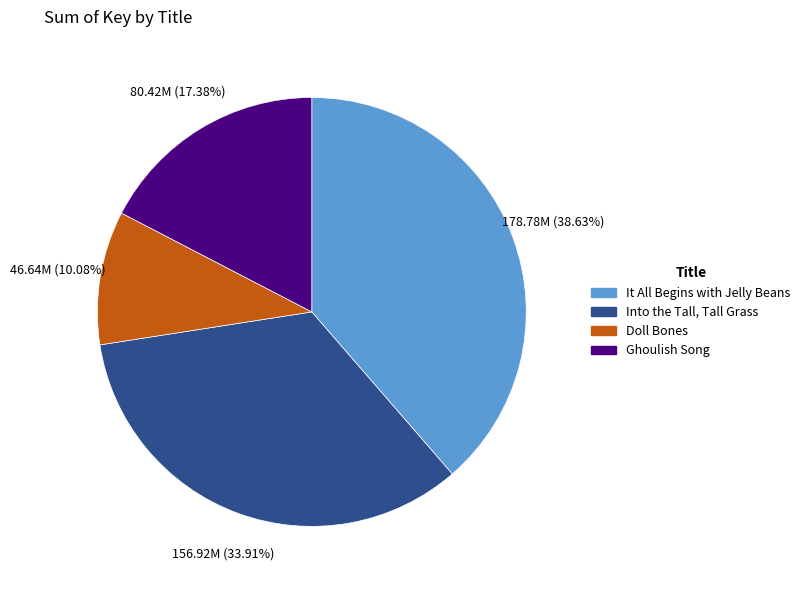

What is the smallest slice in the pie chart?

Doll Bones